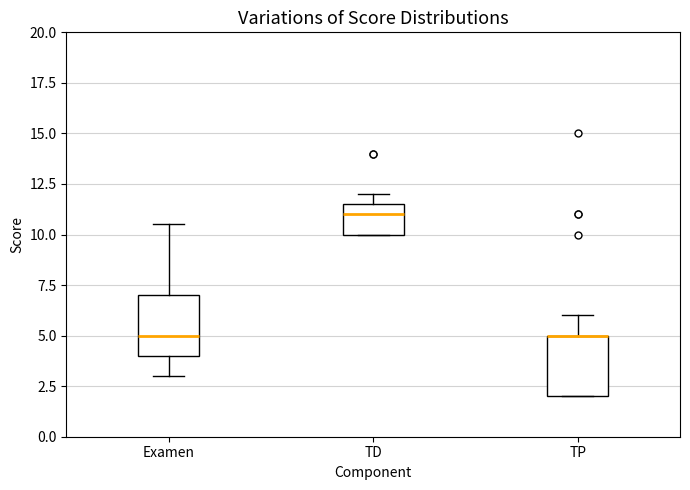

Where is the lower edge of the box for TP on the y-axis? The values are not printed on the chart, so give them approximately, as read against the axis.

2.0